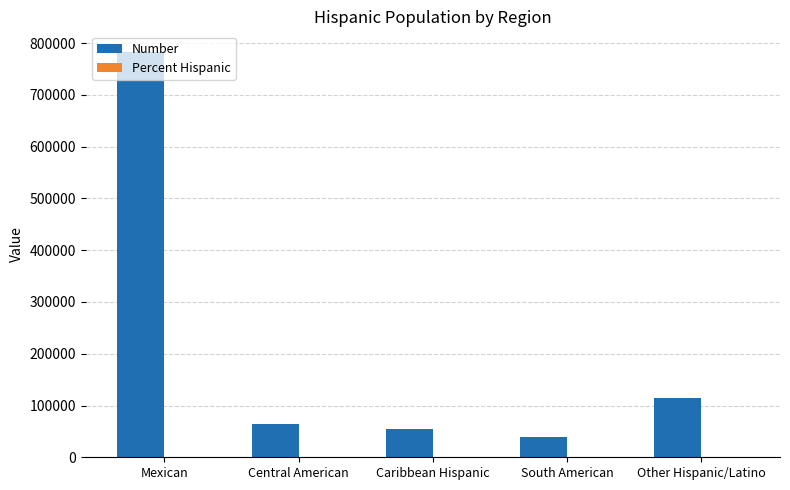

Which series changed the most between Mexican and Other Hispanic/Latino?

Number